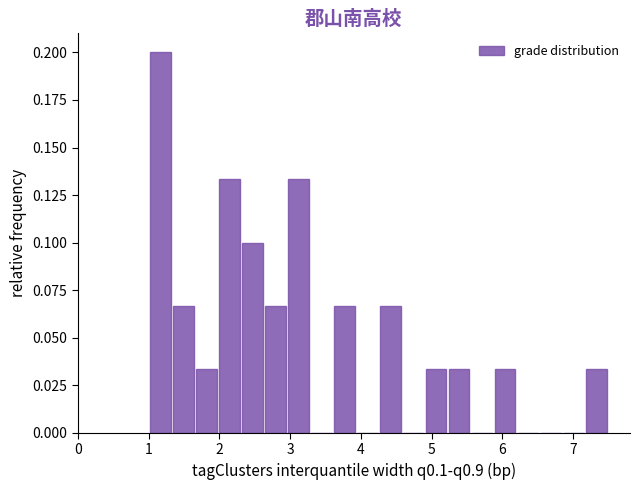

Read against the x-axis, roughly where is the centre of the tallest bar?

1.2